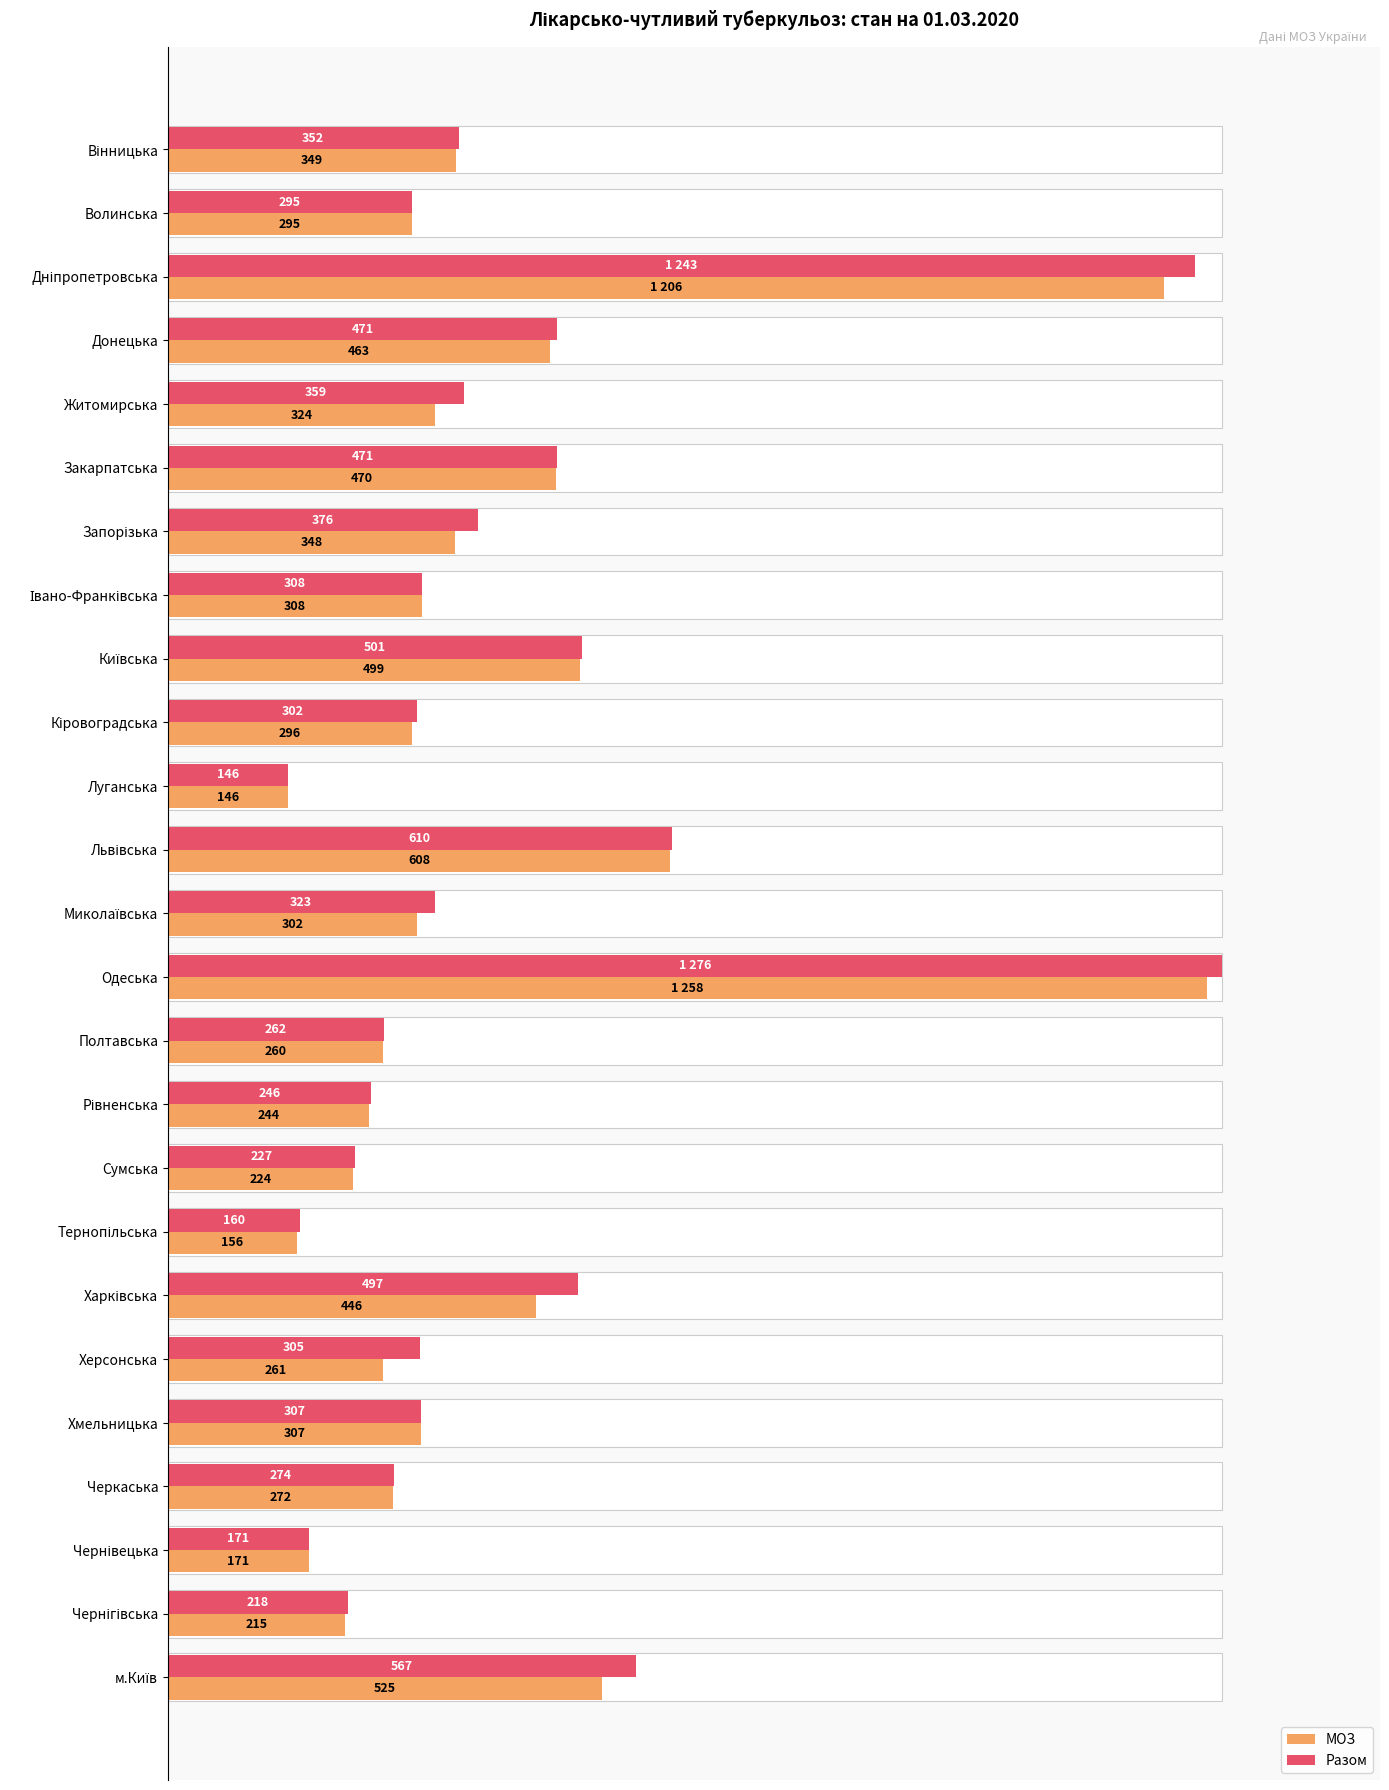

Between Дніпропетровська and Донецька, which series saw the biggest shift?

Разом